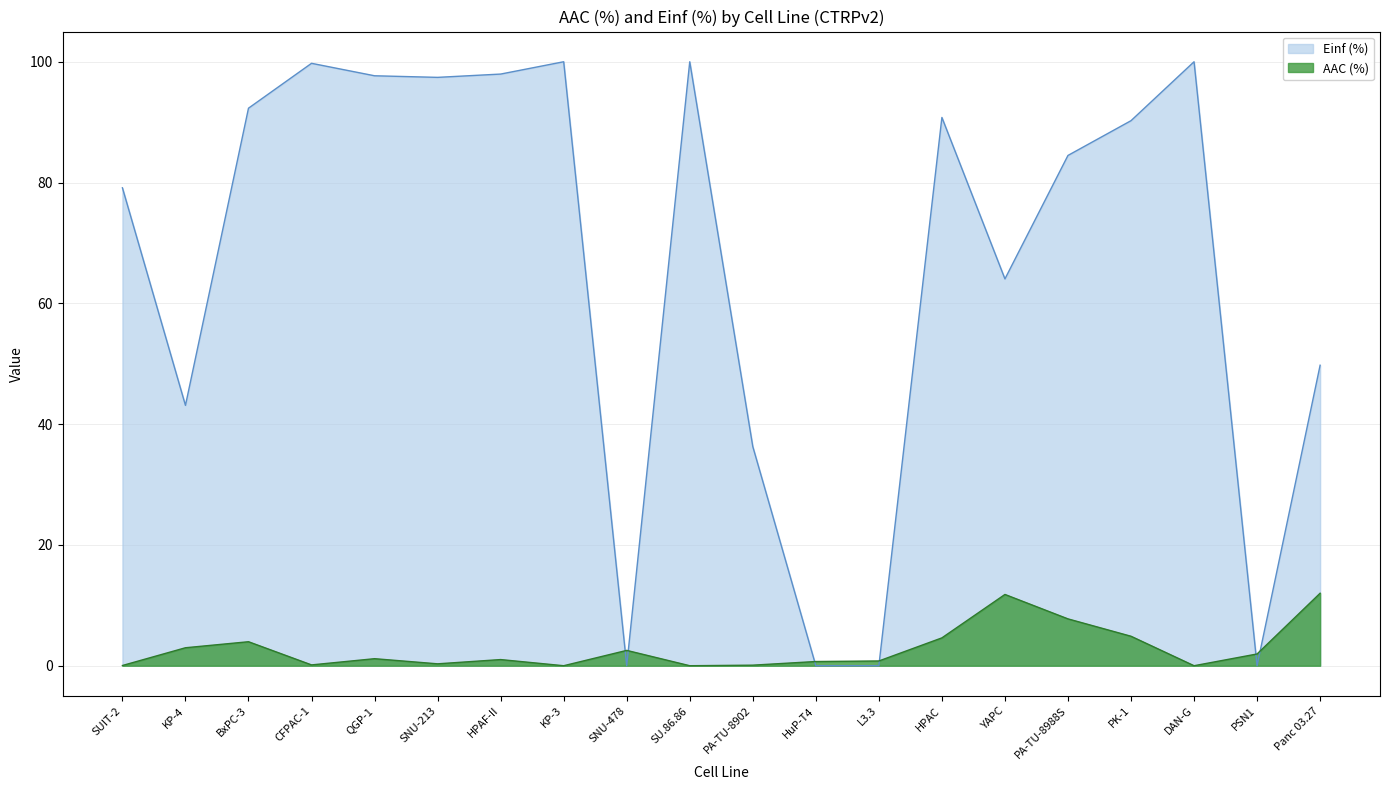

Reading right to left, transcribe all the data shown in this chart.

AAC (%): Panc 03.27=12.0	PSN1=1.9	DAN-G=0.0	PK-1=4.9	PA-TU-8988S=7.8	YAPC=11.8	HPAC=4.6	L3.3=0.8	HuP-T4=0.7	PA-TU-8902=0.1	SU.86.86=0.0	SNU-478=2.5	KP-3=0.0	HPAF-II=1.0	SNU-213=0.3	QGP-1=1.2	CFPAC-1=0.1	BxPC-3=4.0	KP-4=3.0	SUIT-2=0.0
Einf (%): Panc 03.27=49.8	PSN1=0.0	DAN-G=100.0	PK-1=90.2	PA-TU-8988S=84.5	YAPC=64.0	HPAC=90.8	L3.3=0.0	HuP-T4=0.0	PA-TU-8902=36.3	SU.86.86=100.0	SNU-478=0.0	KP-3=100.0	HPAF-II=98.0	SNU-213=97.4	QGP-1=97.7	CFPAC-1=99.7	BxPC-3=92.3	KP-4=43.1	SUIT-2=79.1